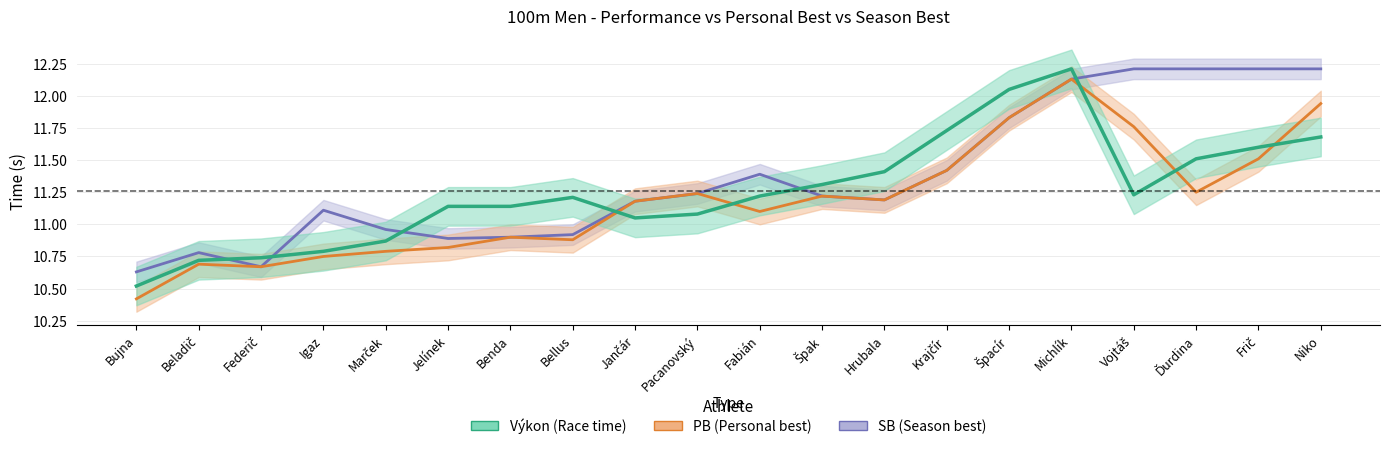

Reading left to right, transcribe all the data shown in this chart.

Výkon: Bujna=10.5	Beladič=10.7	Federič=10.7	Igaz=10.8	Marček=10.9	Jelínek=11.1	Benda=11.1	Bellus=11.2	Jančár=11.1	Pacanovský=11.1	Fabián=11.2	Špak=11.3	Hrubala=11.4	Krajčír=11.7	Špacír=12.1	Michlík=12.2	Vojtáš=11.2	Ďurdina=11.5	Frič=11.6	Niko=11.7
PB: Bujna=10.4	Beladič=10.7	Federič=10.7	Igaz=10.8	Marček=10.8	Jelínek=10.8	Benda=10.9	Bellus=10.9	Jančár=11.2	Pacanovský=11.2	Fabián=11.1	Špak=11.2	Hrubala=11.2	Krajčír=11.4	Špacír=11.8	Michlík=12.1	Vojtáš=11.8	Ďurdina=11.2	Frič=11.5	Niko=11.9
SB: Bujna=10.6	Beladič=10.8	Federič=10.7	Igaz=11.1	Marček=11.0	Jelínek=10.9	Benda=10.9	Bellus=10.9	Jančár=11.2	Pacanovský=11.2	Fabián=11.4	Špak=11.2	Hrubala=11.2	Krajčír=11.4	Špacír=11.8	Michlík=12.1	Vojtáš=12.2	Ďurdina=12.2	Frič=12.2	Niko=12.2